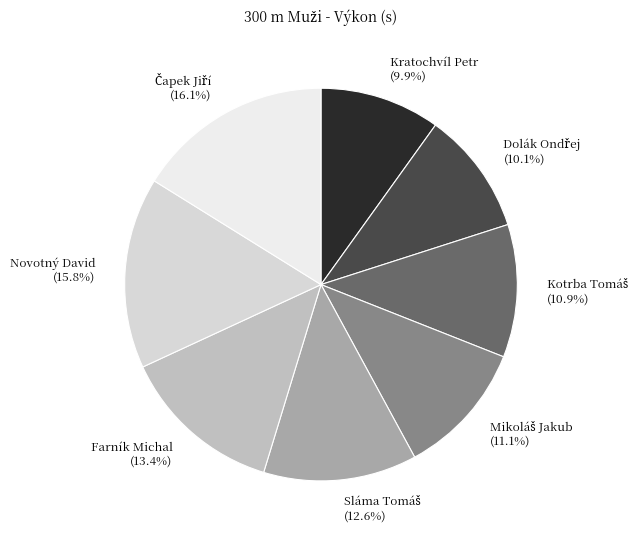

To the nearest percent, what is the difference between the largest and smallest slice percentages?

6%